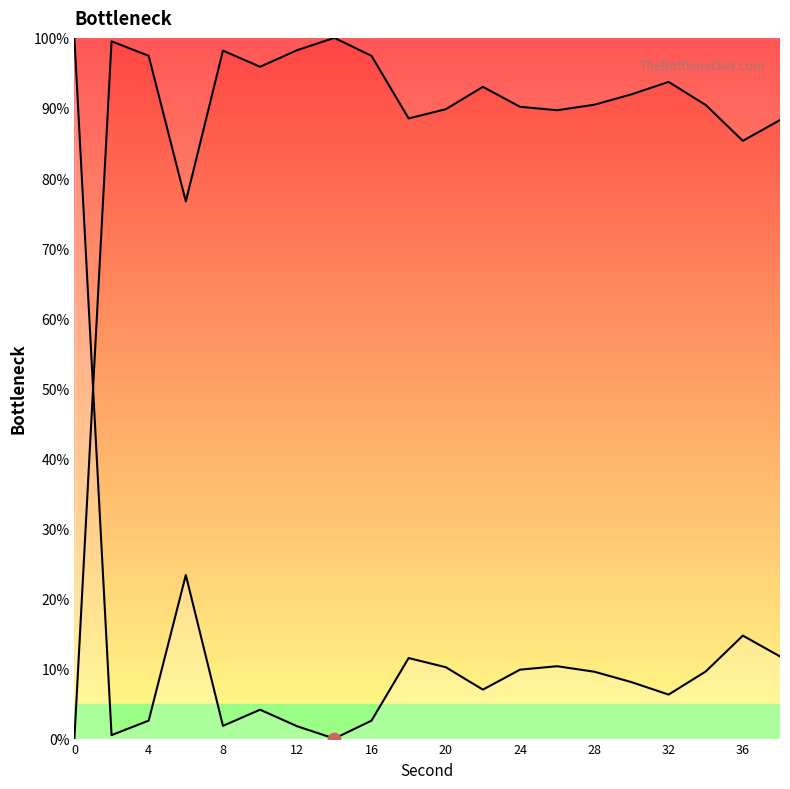

Between 34 and 18, which is larger?

18